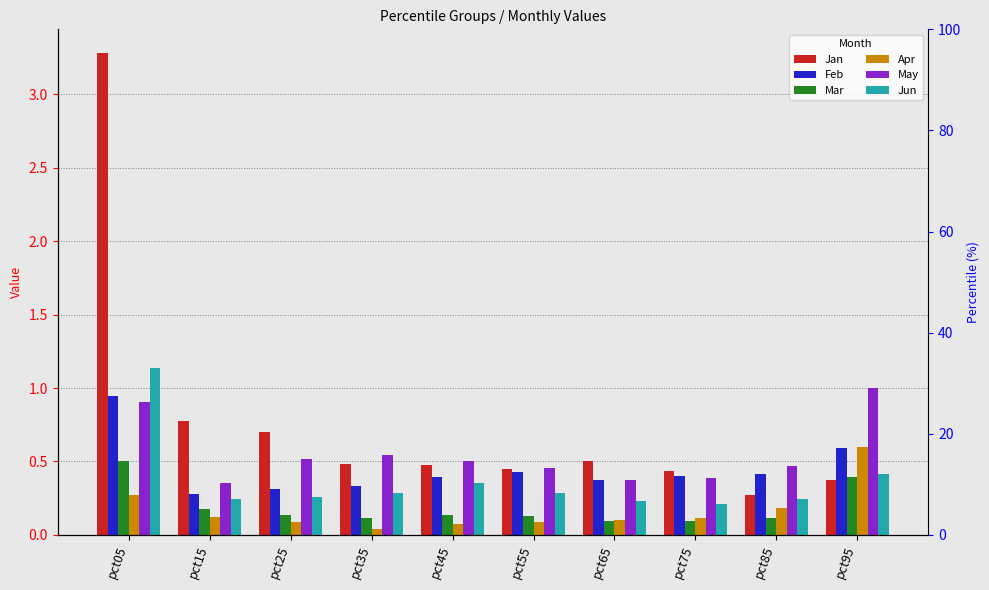

Is the value of Feb at pct35 greater than the value of Jan at pct15?

No